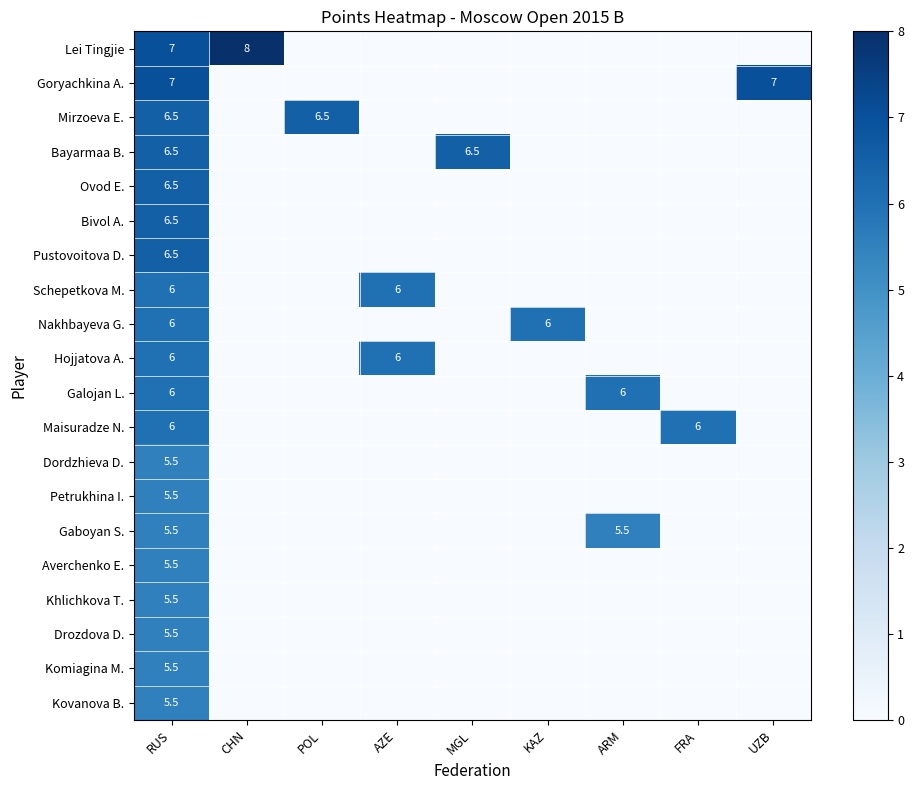

What is the difference between the highest and lowest values at RUS?

1.5